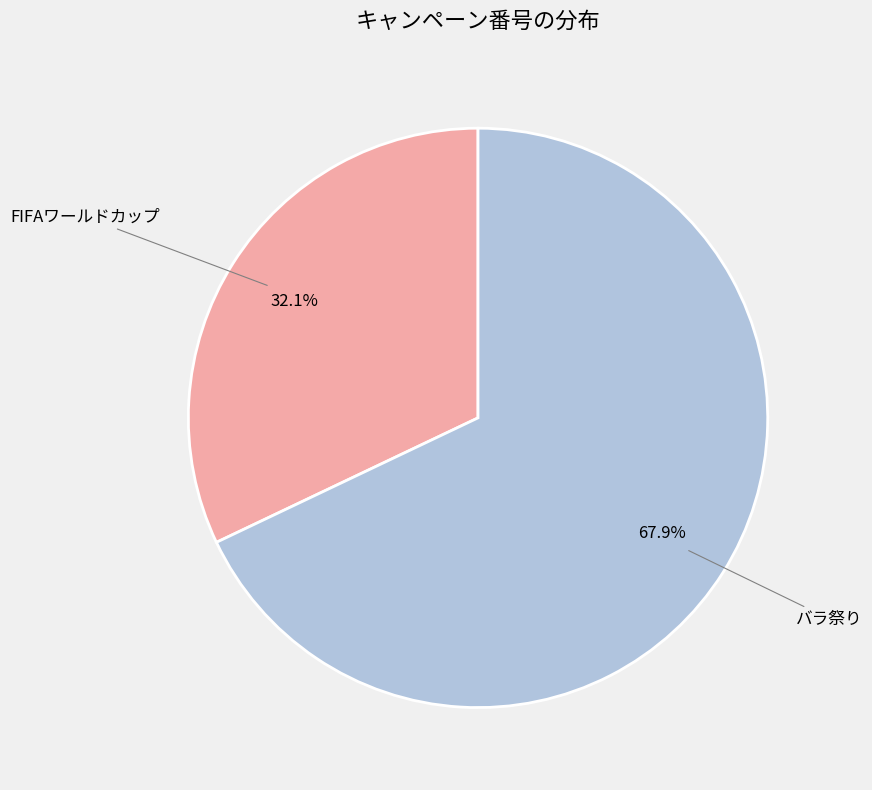

Does any single category account for the majority?

Yes